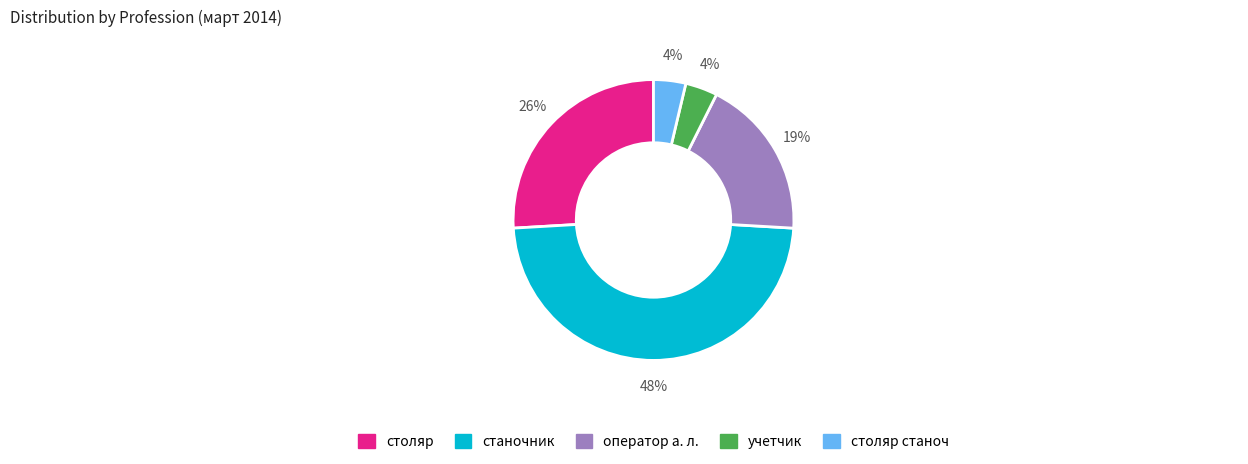

Does any single category account for the majority?

No